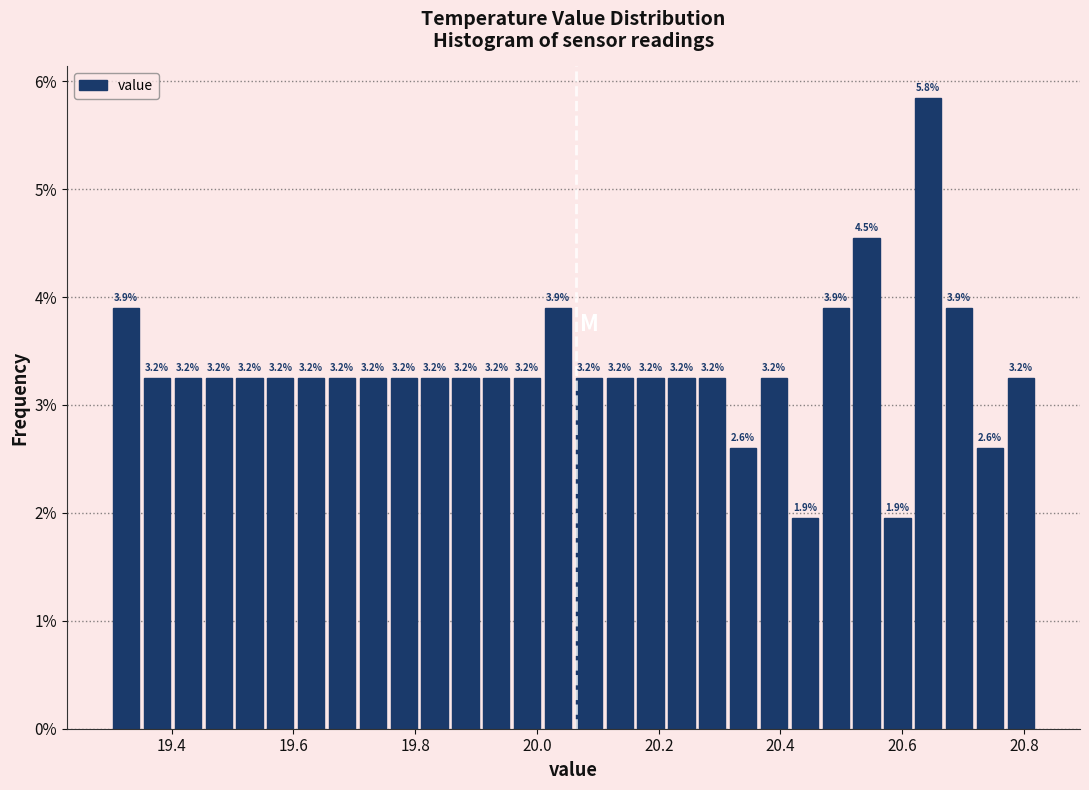

Around what value on the x-axis is the tallest bar? Give the approximate position of its centre, as read against the axis.

20.64